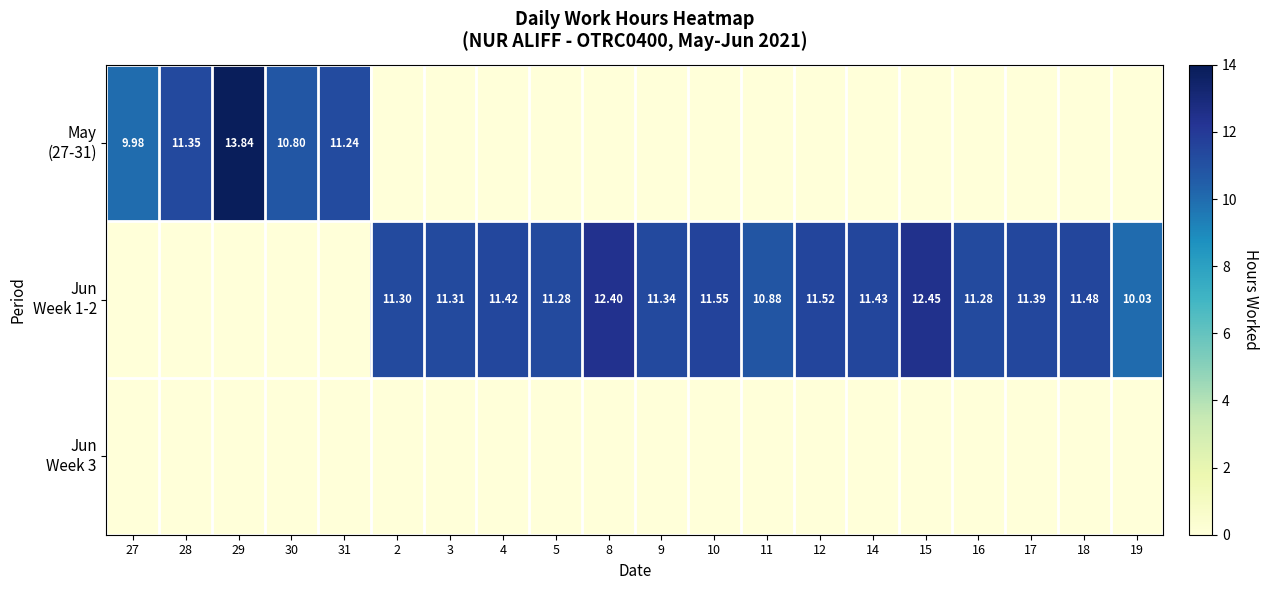

At which category does the chart reach its peak across all series?

29